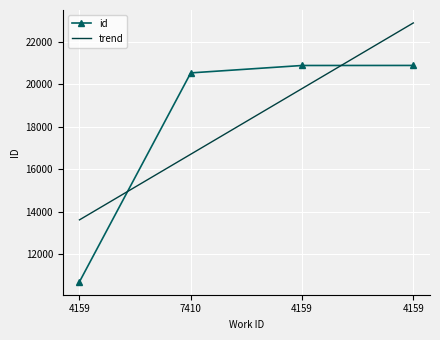

Rank the categories by value from lowest to highest.

4159, 7410, 4159, 4159